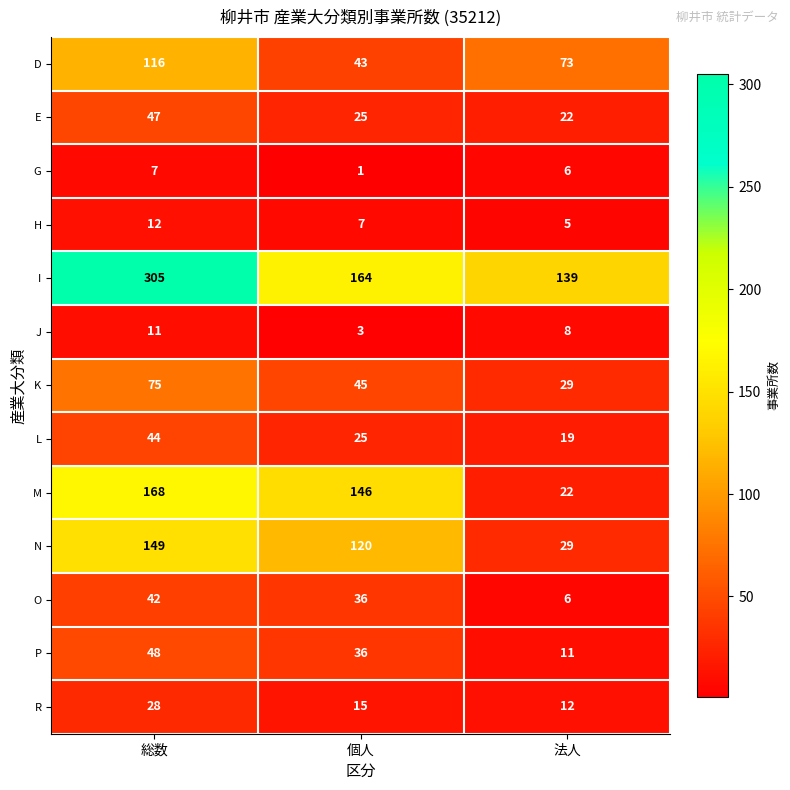

List the series in order of their peak value, highest first.

I, M, N, D, K, P, E, L, O, R, H, J, G